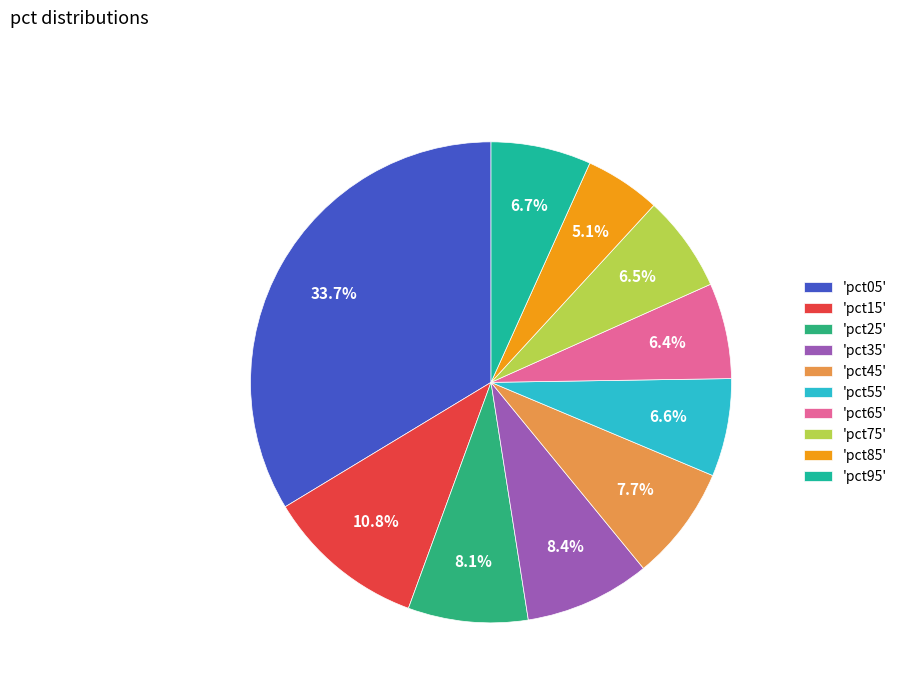

Is there a majority slice in this chart?

No